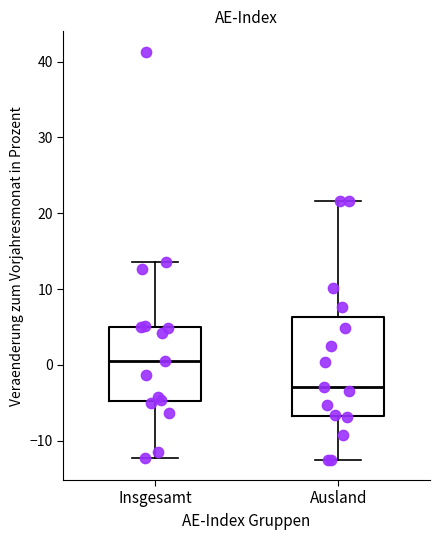

Where is the lower edge of the box for Ausland on the y-axis? The values are not printed on the chart, so give them approximately, as read against the axis.

-7